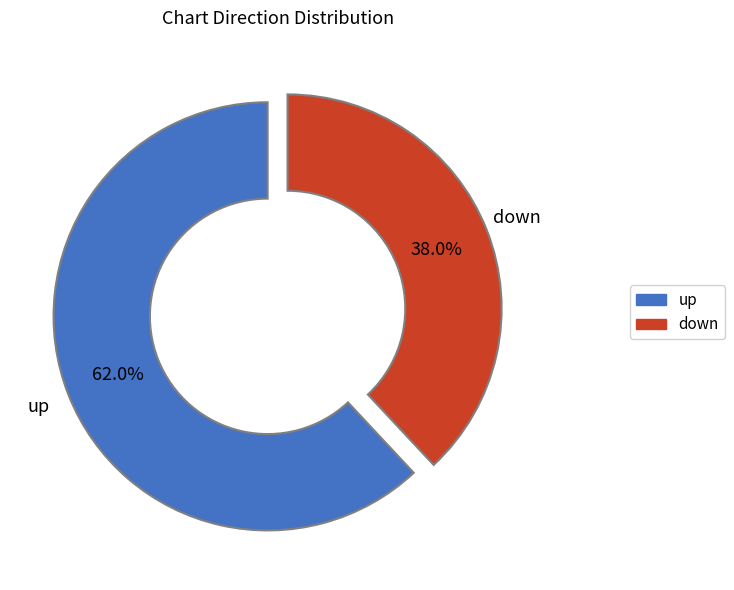

To the nearest percent, what percentage of the pie is down?

38%